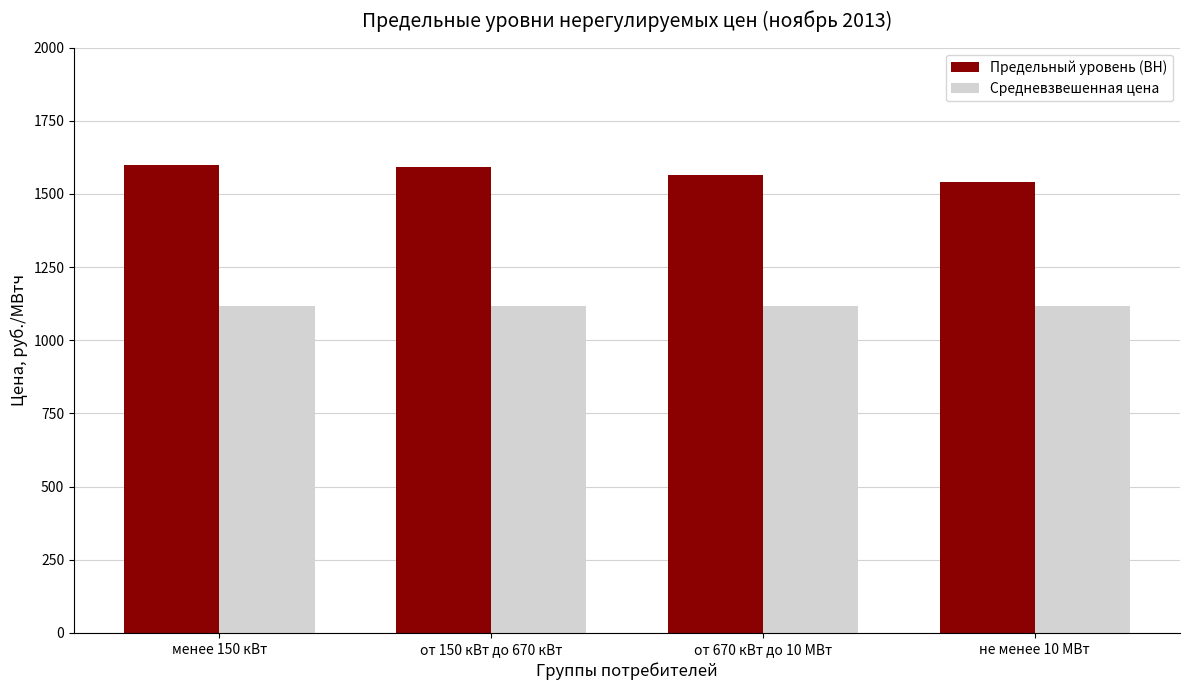

What is the difference between the highest and lowest values at от 150 кВт до 670 кВт?

475.6